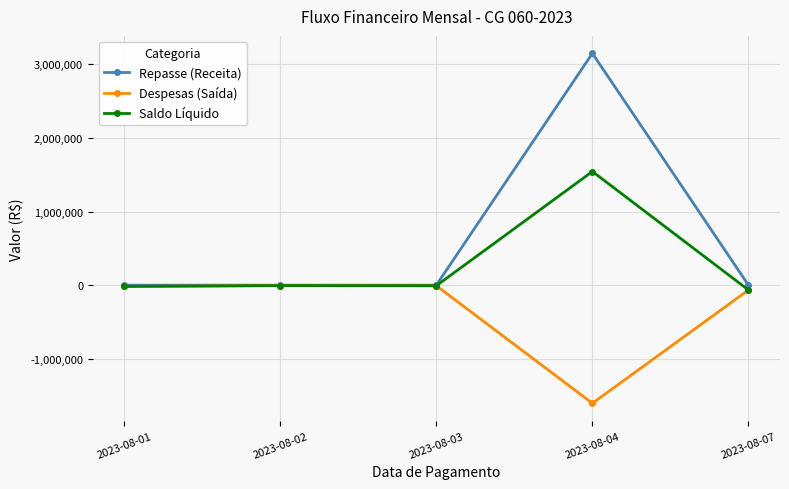

The value of Repasse (Receita) at 2023-08-03 is 1836642.1. True or false?

False